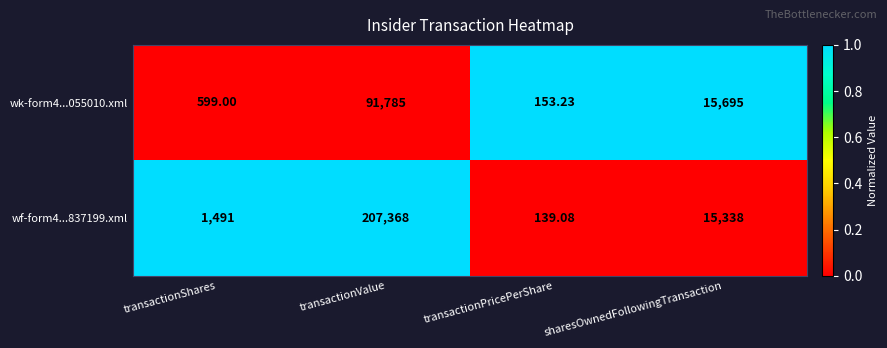

At which category is the sum across all series the highest?

transactionValue